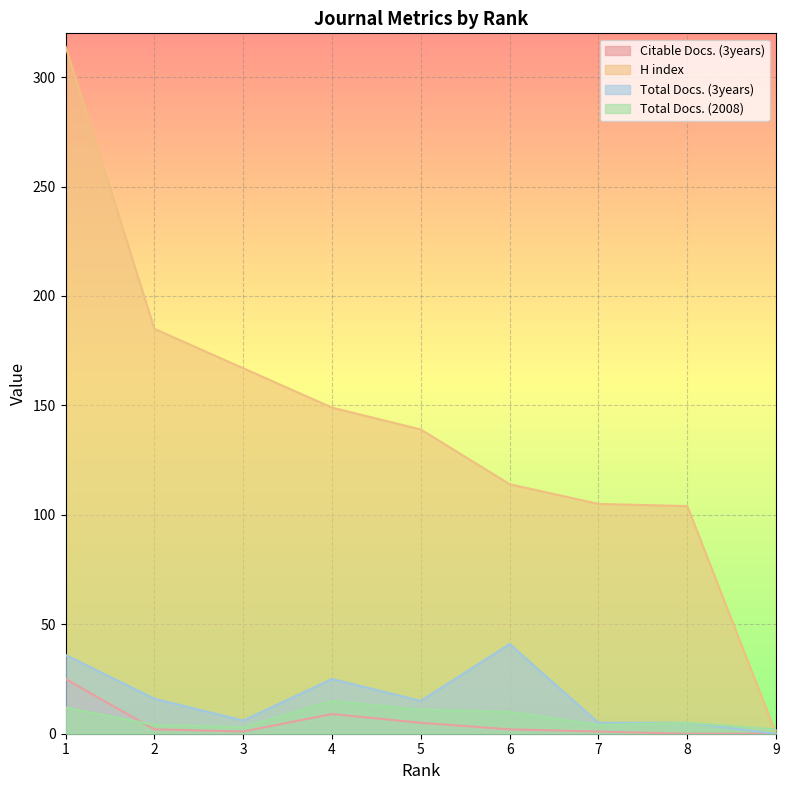

At which label does H index reach its peak?

1